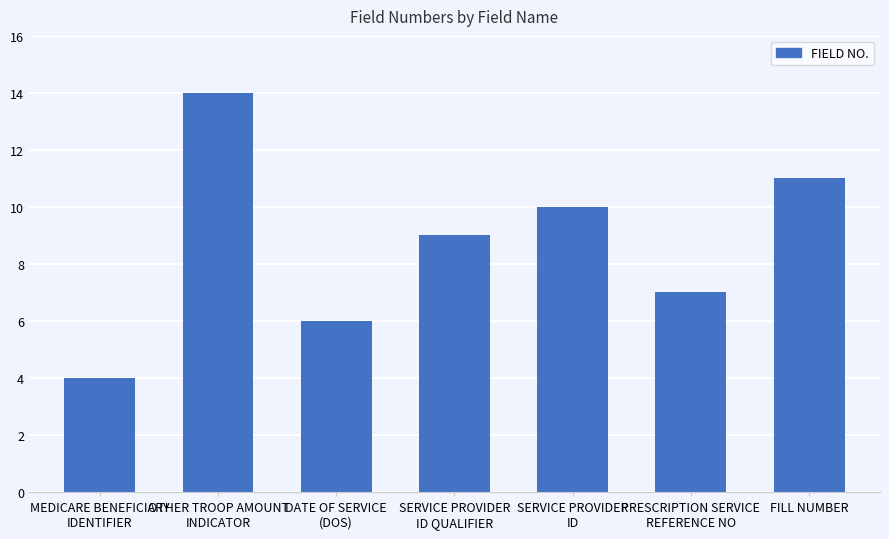

Where does the data first go above 9?

OTHER TROOP AMOUNT
INDICATOR